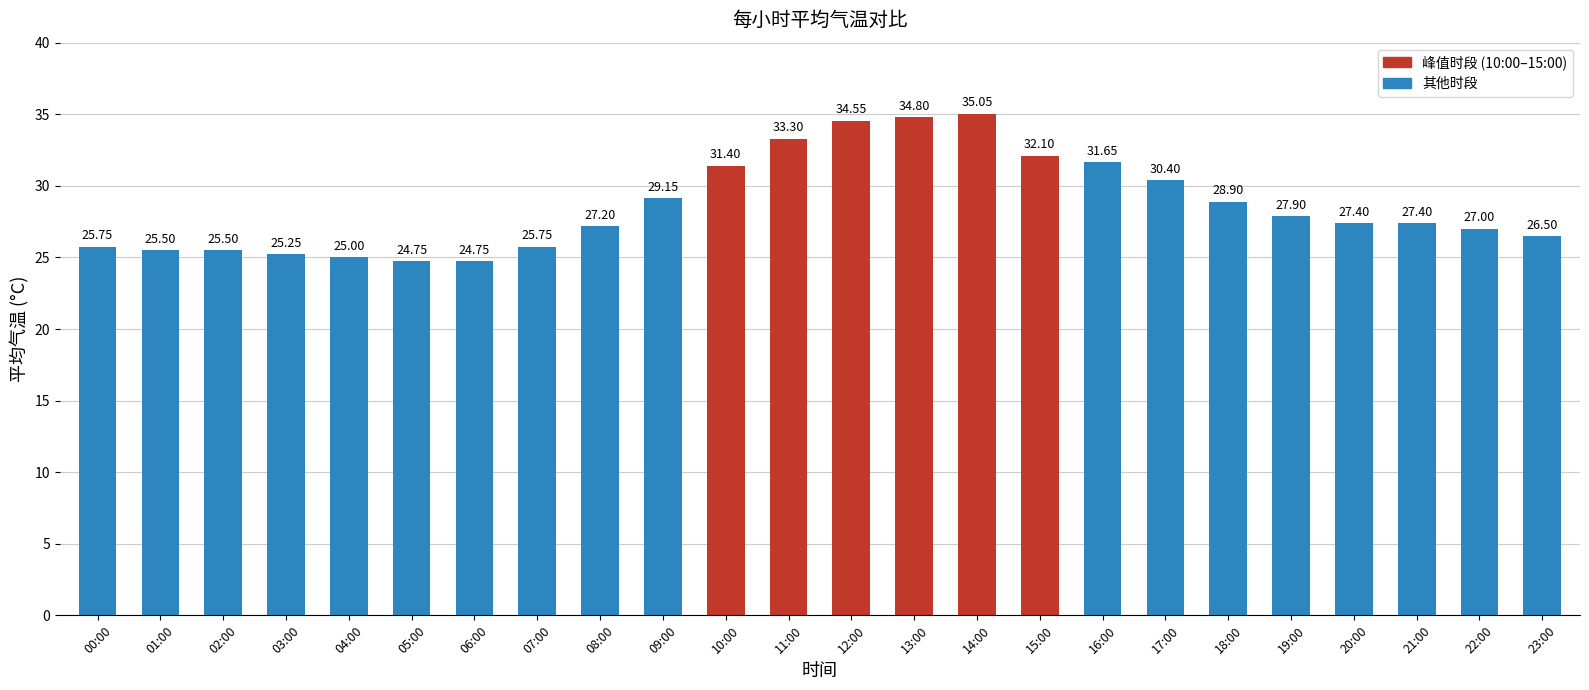

What is the difference between the maximum and minimum values?

10.3